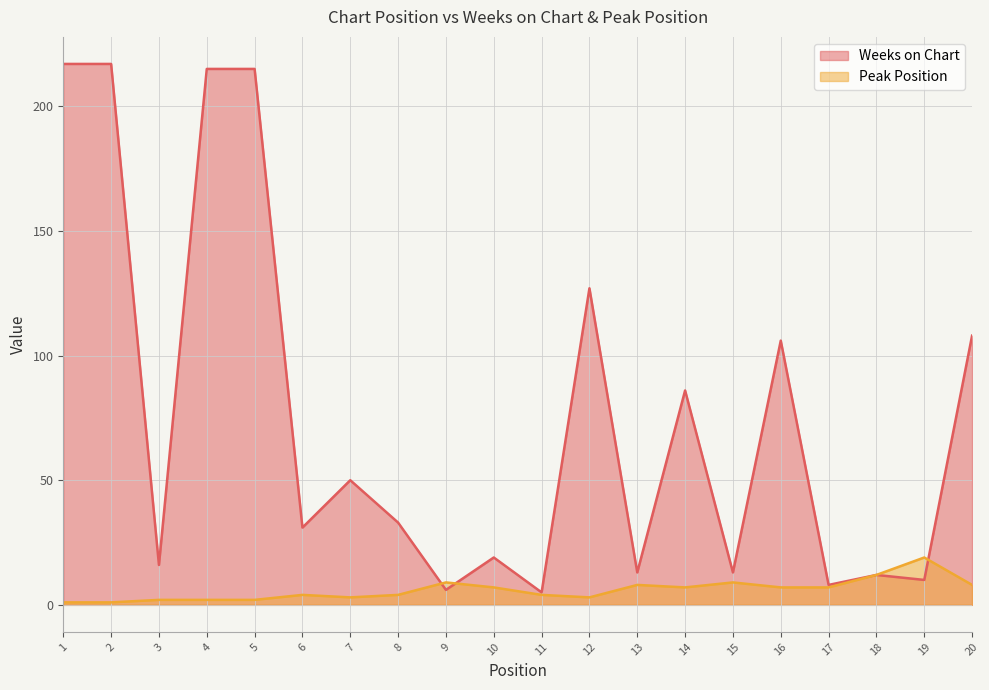

Reading left to right, extract all data points from this chart.

Weeks on Chart: 1=217	2=217	3=16	4=215	5=215	6=31	7=50	8=33	9=6	10=19	11=5	12=127	13=13	14=86	15=13	16=106	17=8	18=12	19=10	20=108
Peak Position: 1=1	2=1	3=2	4=2	5=2	6=4	7=3	8=4	9=9	10=7	11=4	12=3	13=8	14=7	15=9	16=7	17=7	18=12	19=19	20=8